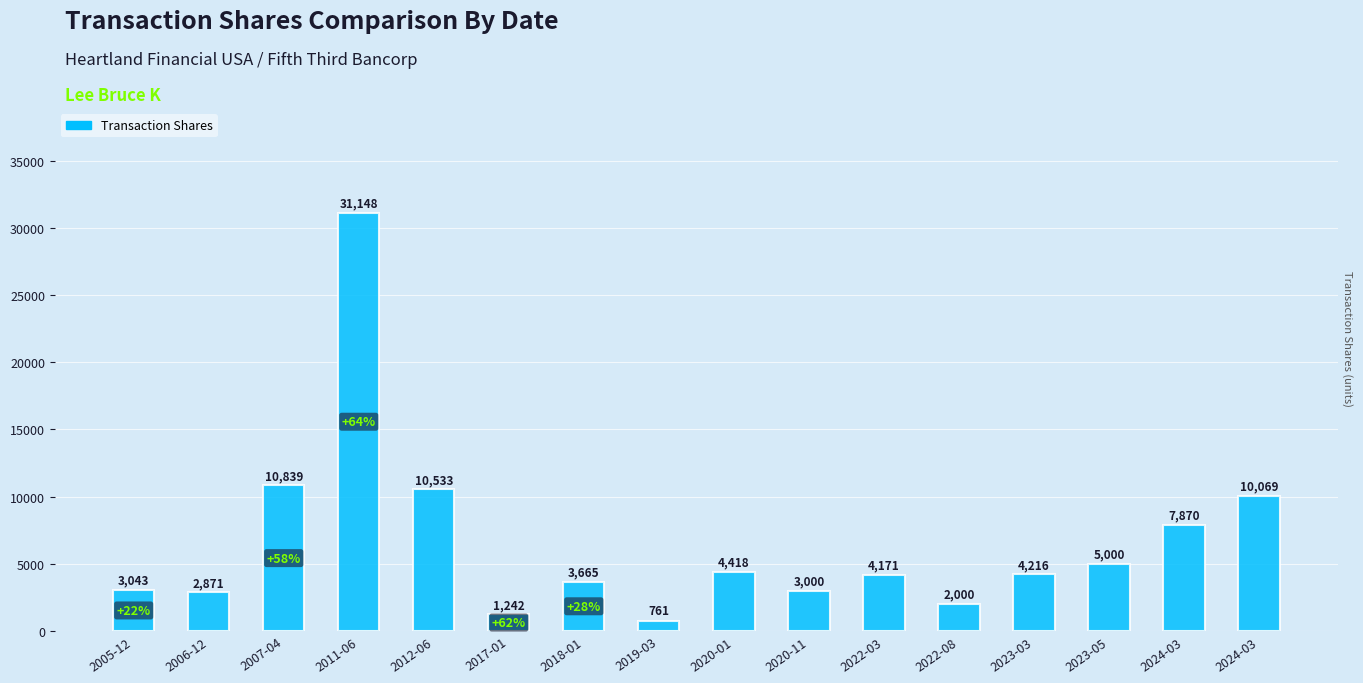

Reading left to right, list all the values displayed in this chart.

3043	2871	10839	31148	10533	1242	3665	761	4418	3000	4171	2000	4216	5000	7870	10069